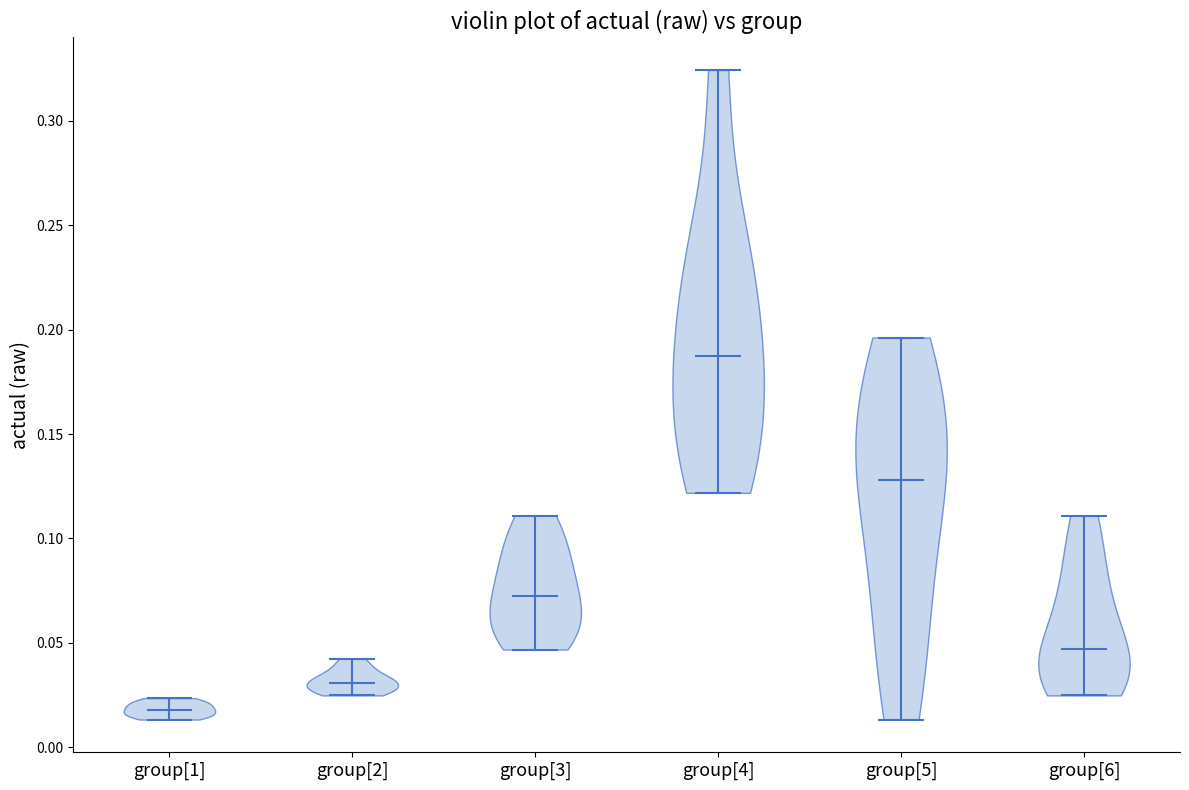

Which violin has the highest median line?

group[4]